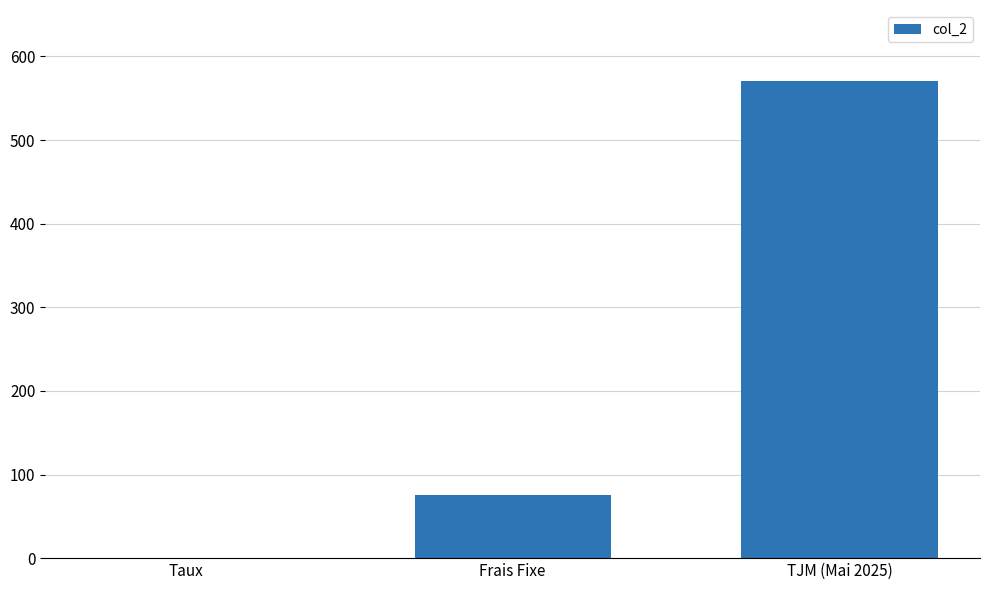

Is it true that the value at TJM (Mai 2025) is 570.0?

True